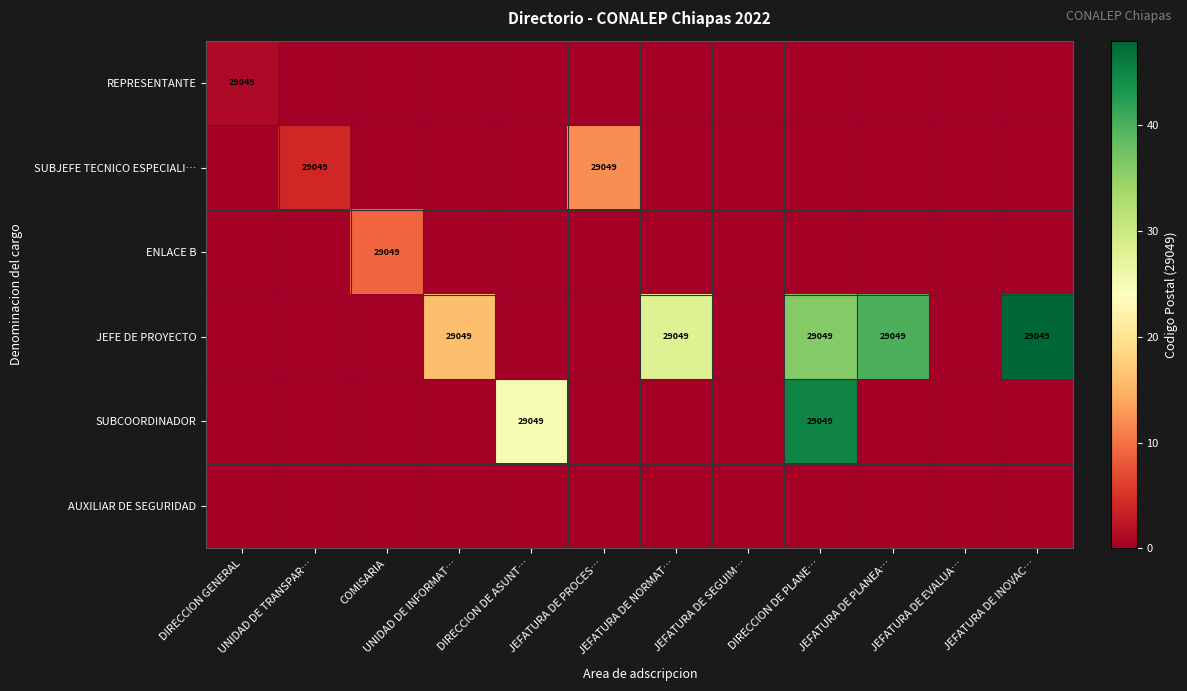

At how many categories does at least one series exceed 32?

3